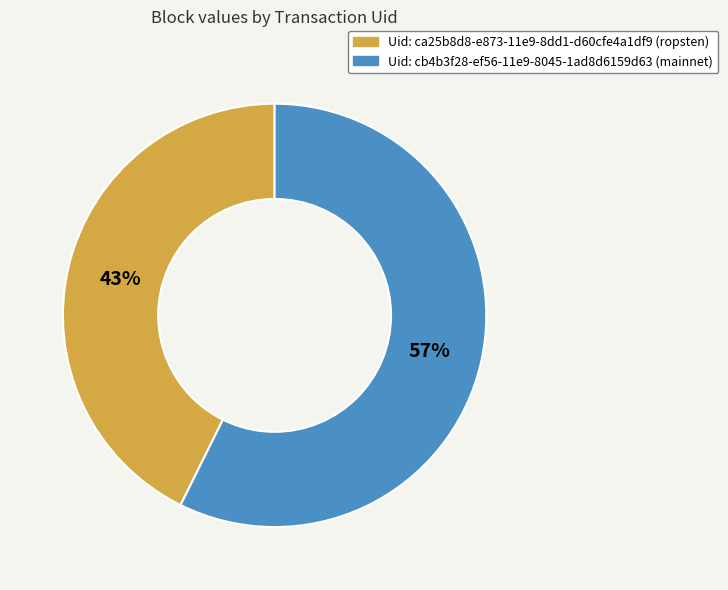

Does any single category account for the majority?

Yes